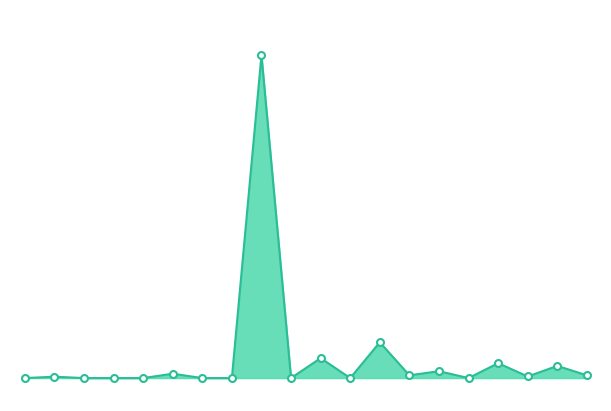

Does the chart have visible grid lines?

No